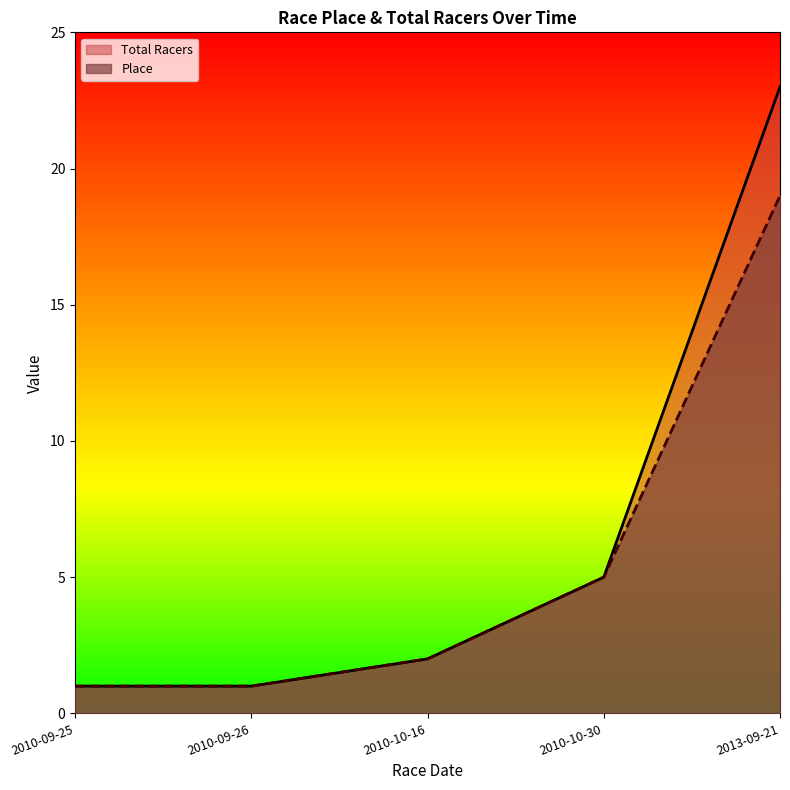

True or false: Total Racers has a value of 2 at 2010-09-25.

False